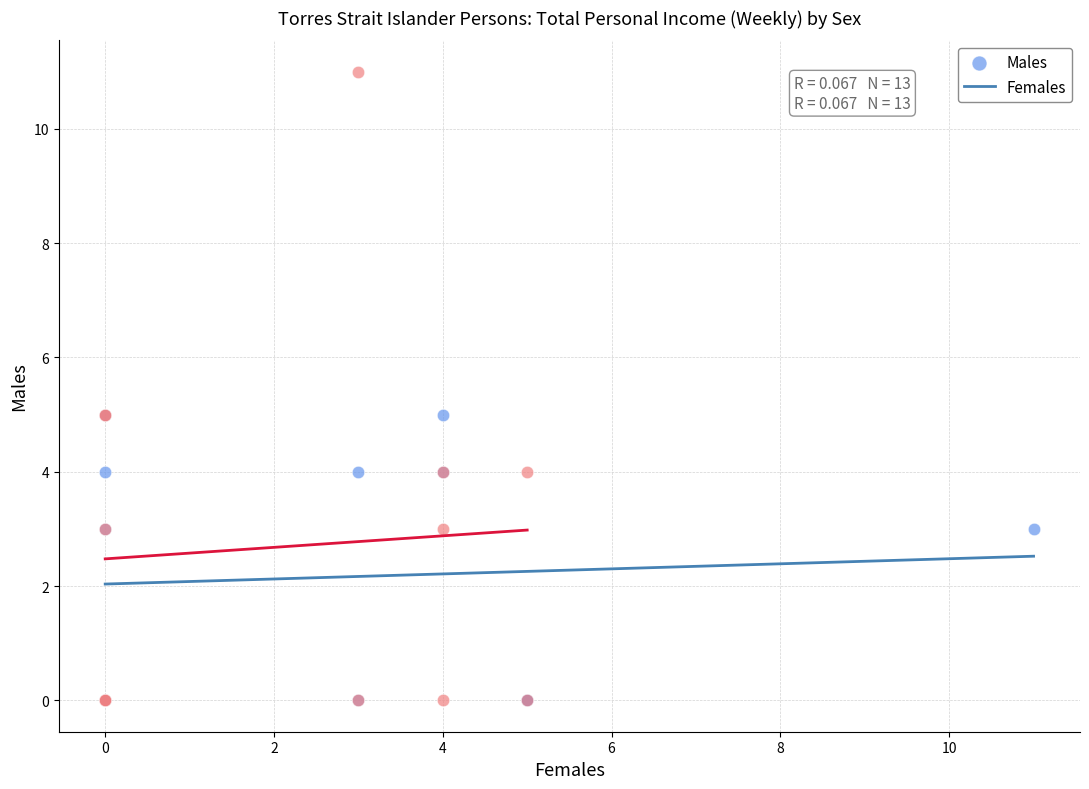

Which series reaches the maximum Y coordinate?

Females